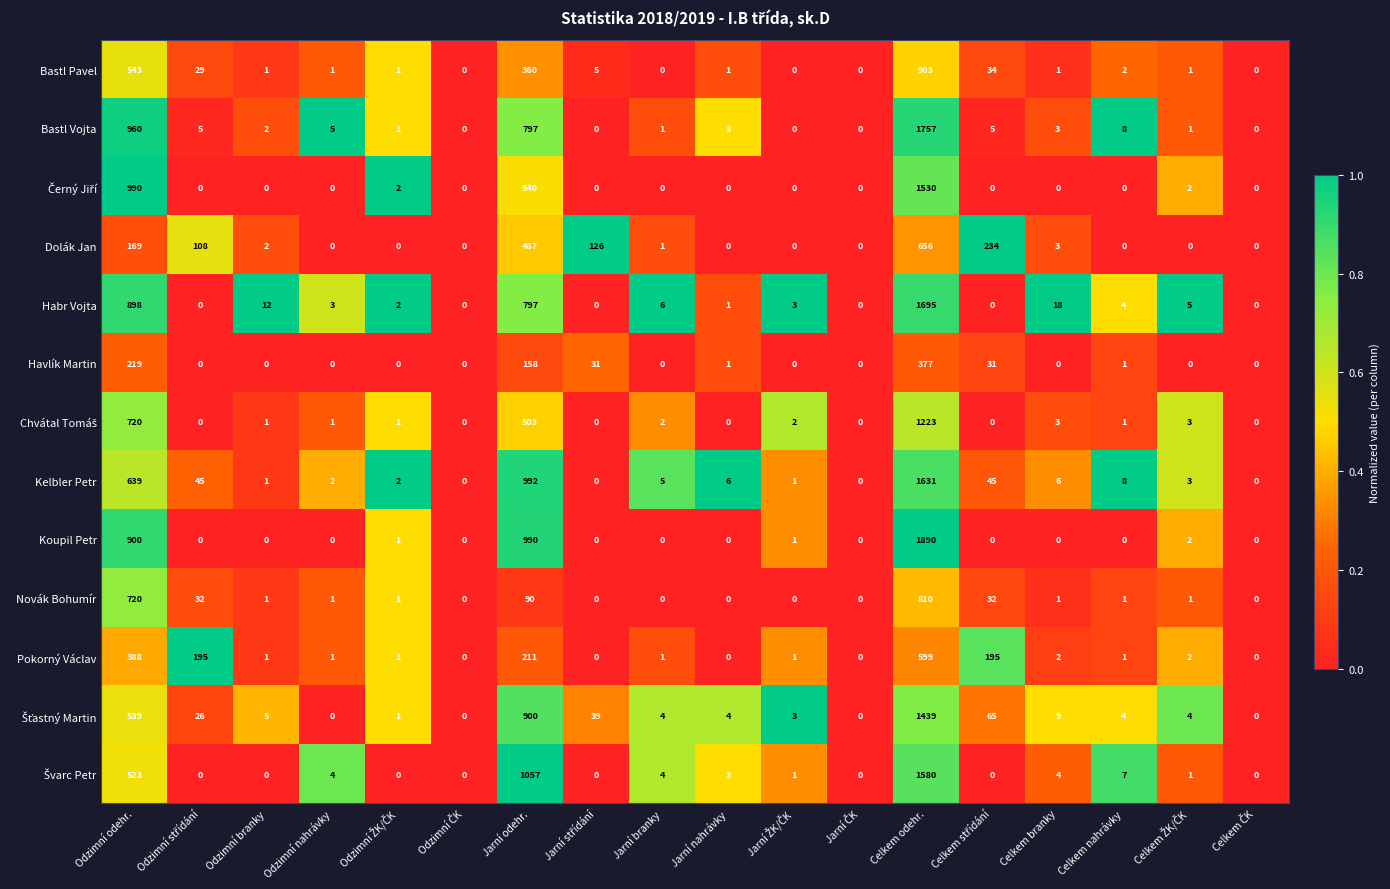

What is the spread (max minus min) of values at Celkem branky?

18